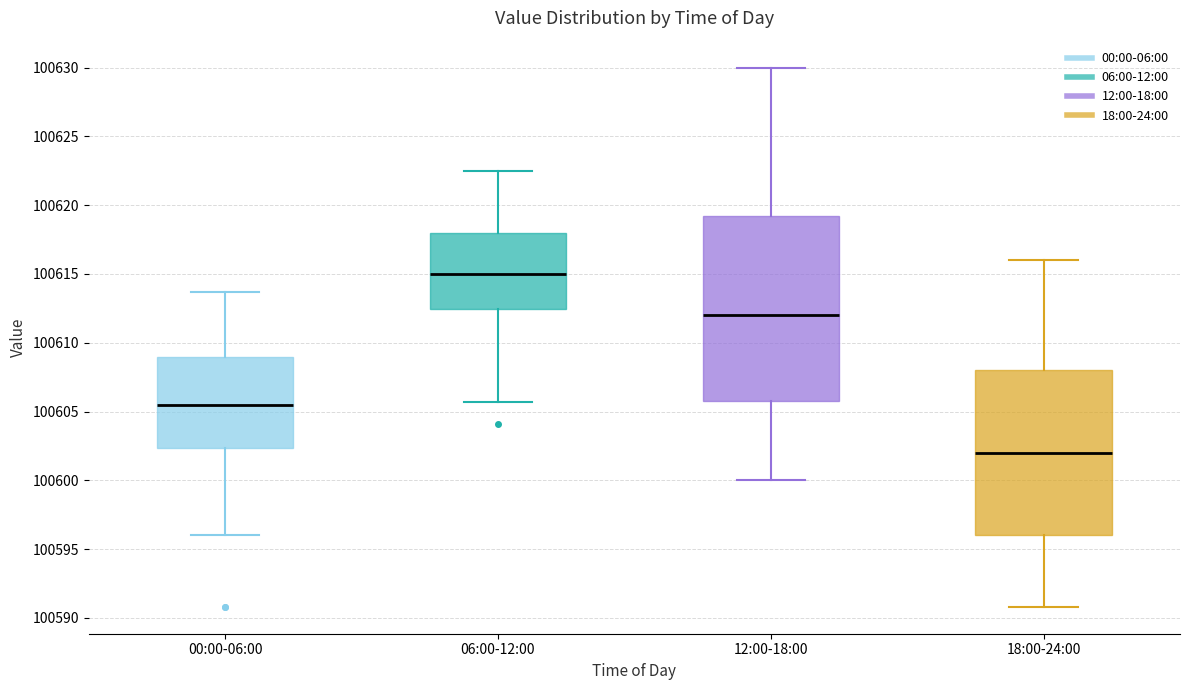

Reading left to right, read every box against the y-axis: the position of its median line, the range the box covers, and the ends of its whiskers. The values are not printed on the chart, so give them approximately, as read against the axis.

00:00-06:00: median 100605.5, box 100602.5 to 100609.0, whiskers 100596.0 to 100613.5
06:00-12:00: median 100615.0, box 100612.5 to 100618.0, whiskers 100605.5 to 100622.5
12:00-18:00: median 100612.0, box 100606.0 to 100619.5, whiskers 100600.0 to 100630.0
18:00-24:00: median 100602.0, box 100596.0 to 100608.0, whiskers 100591.0 to 100616.0